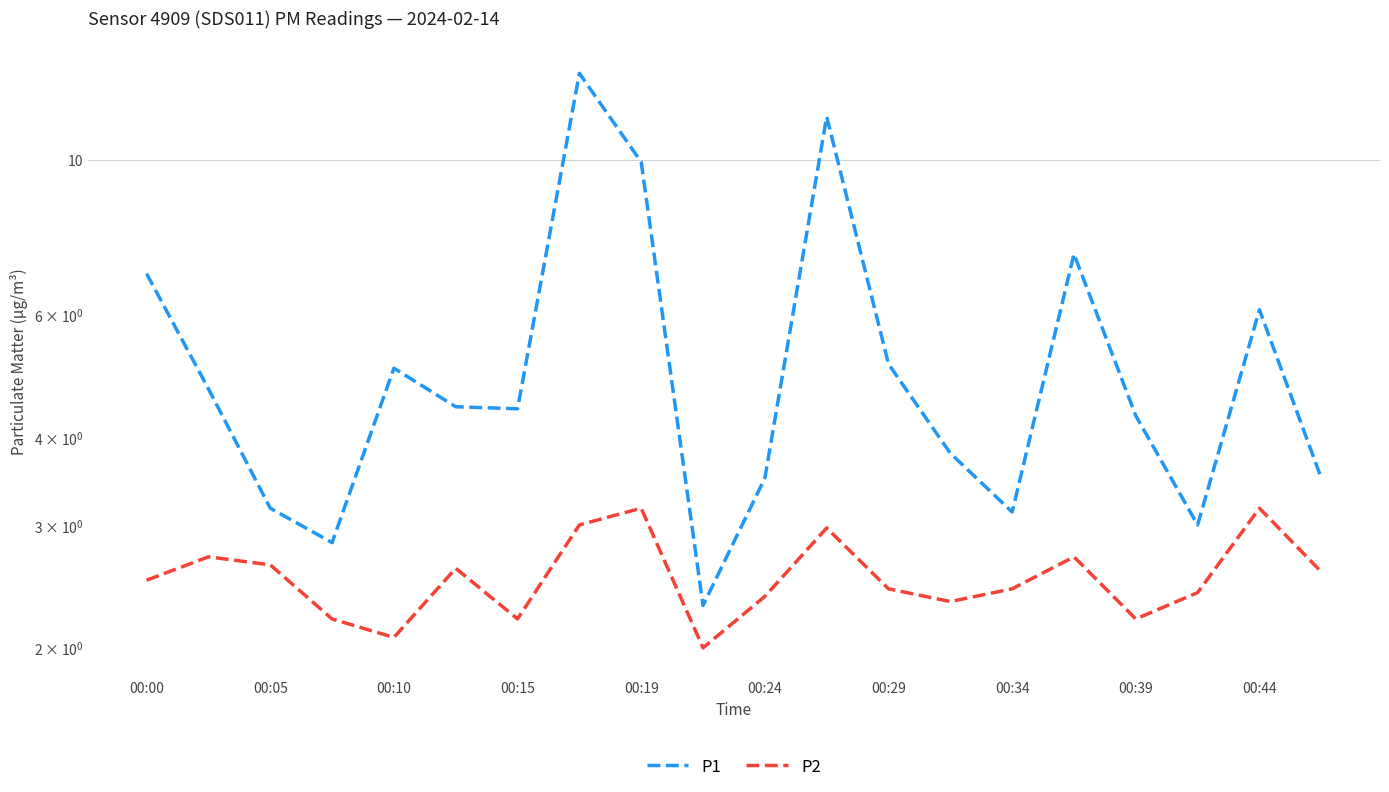

In P2, how many points are higher than both neighbors (excluding endpoints)?

6